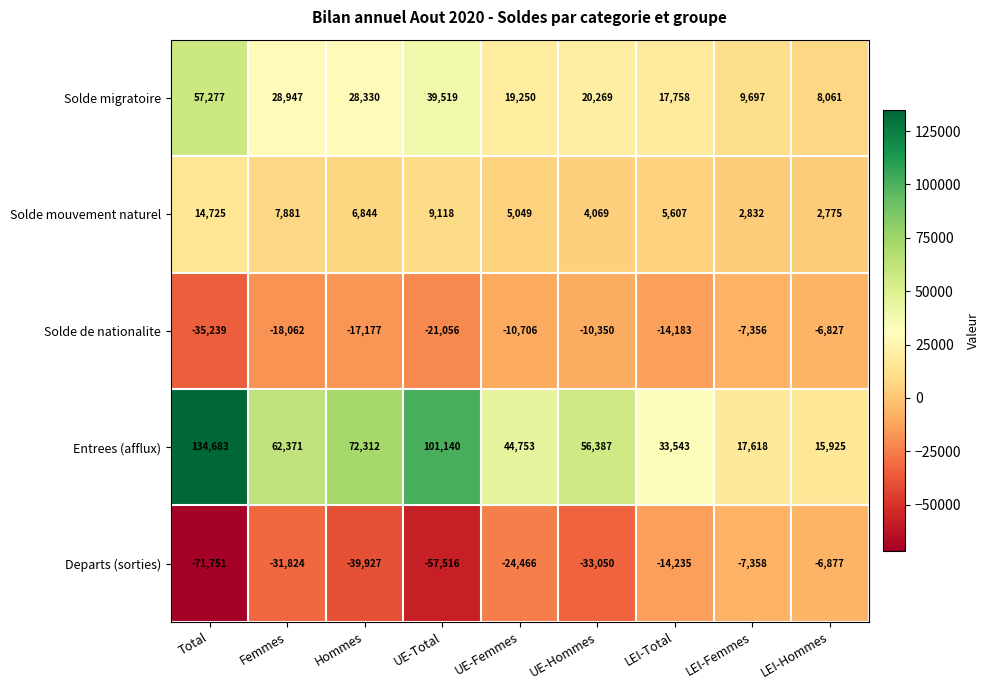

List the series in order of their peak value, highest first.

Entrees (afflux), Solde migratoire, Solde mouvement naturel, Solde de nationalite, Departs (sorties)